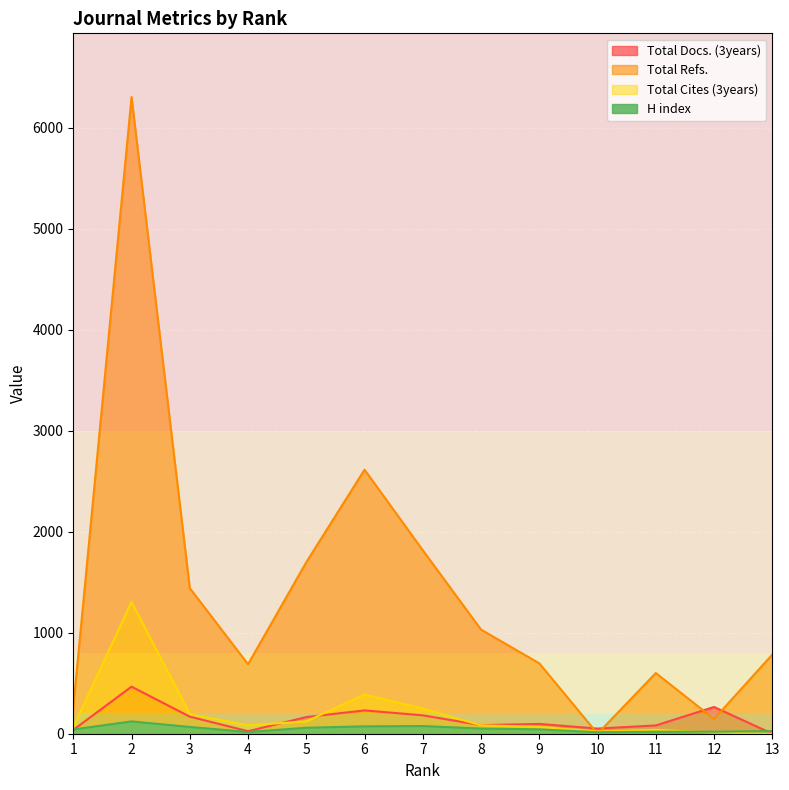

At which label does Total Refs. reach its peak?

2